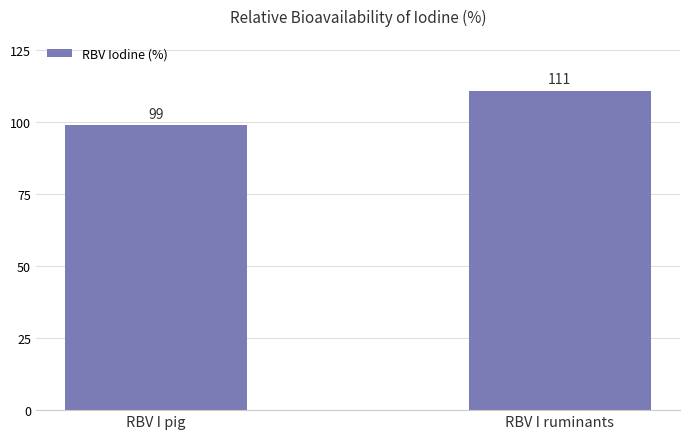

What position from the left is RBV I pig?

1